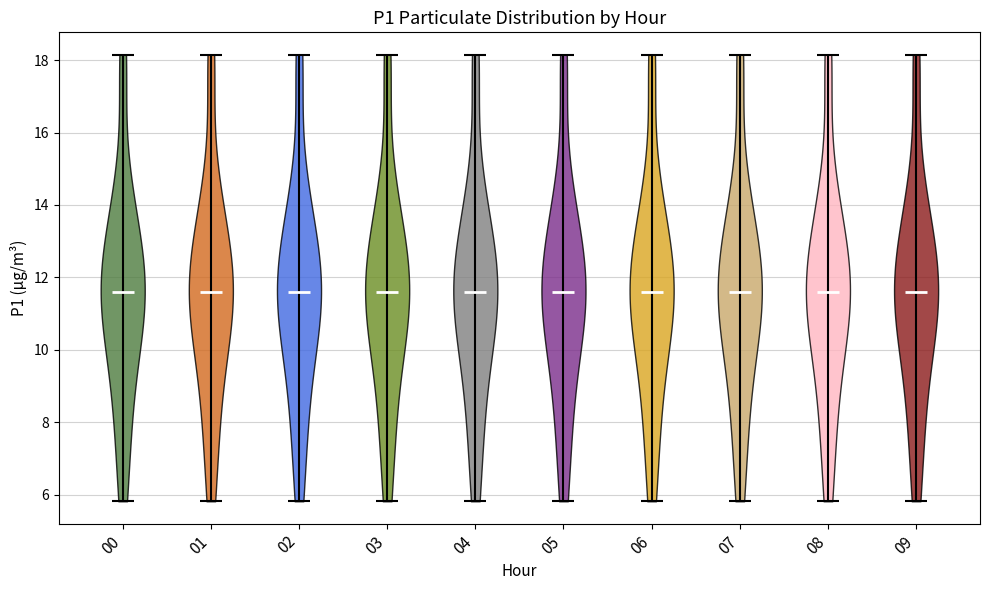

What is the lowest point the violin at x = 09 reaches on the y-axis? The values are not printed on the chart, so give them approximately, as read against the axis.

5.8